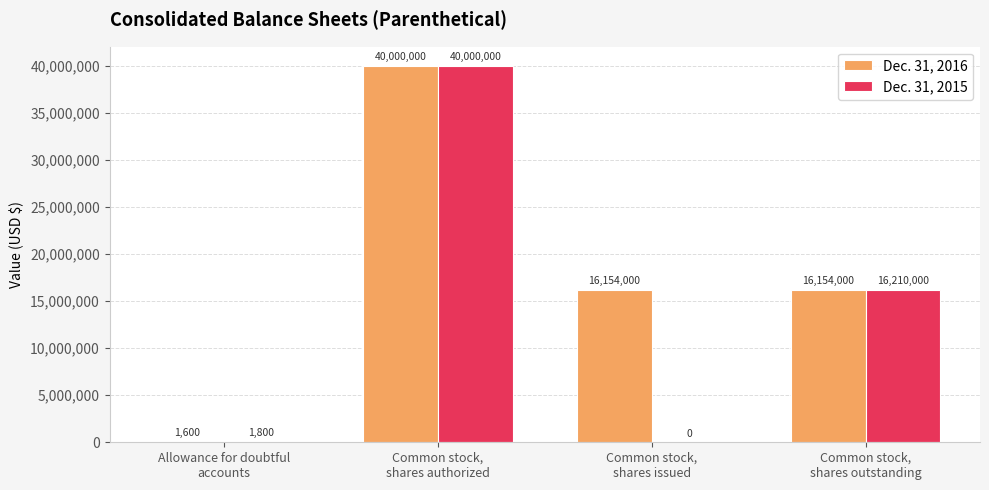

Which series has the largest range (max minus min)?

Dec. 31, 2015